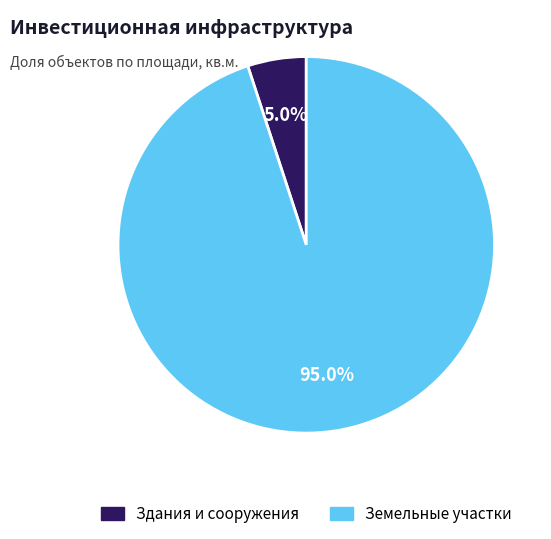

Does any single category account for the majority?

Yes